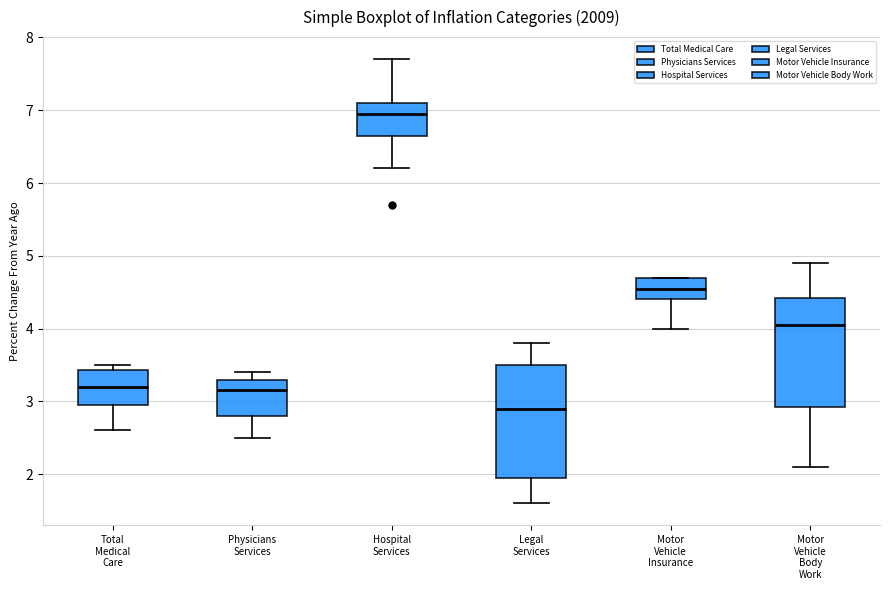

Reading left to right, transcribe this box plot: for each box, give where its median line is, the range the box spans, and where its two whiskers end, as read against the y-axis. The values are not printed on the chart, so give them approximately, as read against the axis.

Total Medical Care: median 3.2, box 3.0 to 3.4, whiskers 2.6 to 3.5
Physicians Services: median 3.2, box 2.8 to 3.3, whiskers 2.5 to 3.4
Hospital Services: median 7.0, box 6.7 to 7.1, whiskers 6.2 to 7.7
Legal Services: median 2.9, box 2.0 to 3.5, whiskers 1.6 to 3.8
Motor Vehicle Insurance: median 4.6, box 4.4 to 4.7, whiskers 4.0 to 4.7
Motor Vehicle Body Work: median 4.1, box 2.9 to 4.4, whiskers 2.1 to 4.9